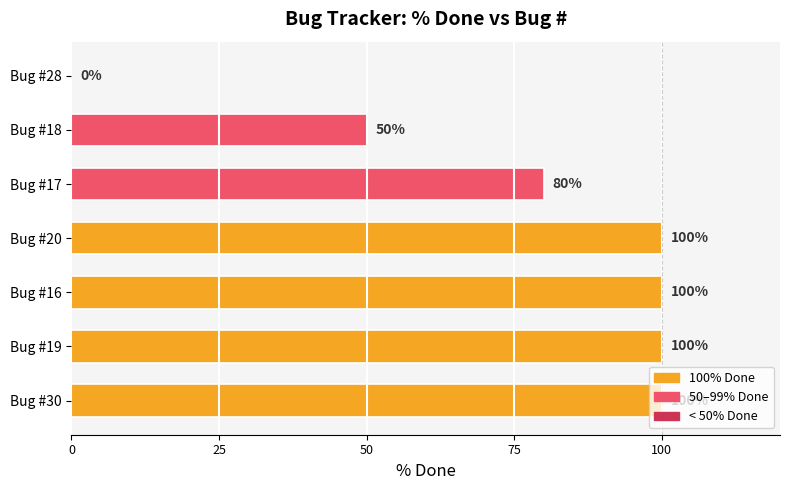

The chart shows a value of -44 at Bug #28. True or false?

False